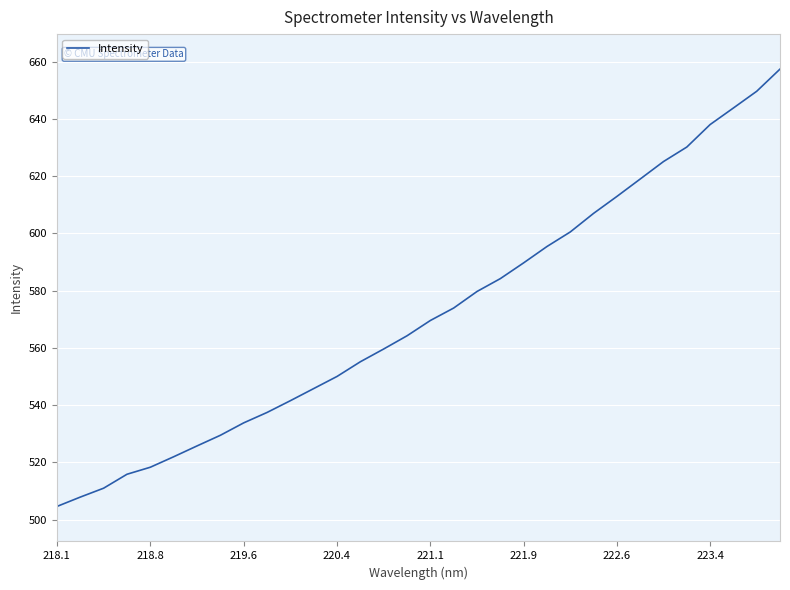

What is the greatest value displayed?

657.3